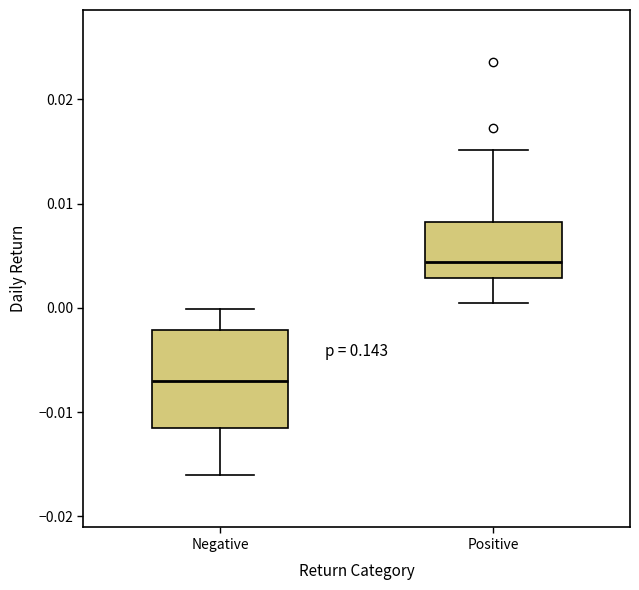

Reading left to right, read every box against the y-axis: the position of its median line, the range the box covers, and the ends of its whiskers. The values are not printed on the chart, so give them approximately, as read against the axis.

Negative: median -0.007, box -0.012 to -0.002, whiskers -0.016 to 0.000
Positive: median 0.004, box 0.003 to 0.008, whiskers 0.000 to 0.015